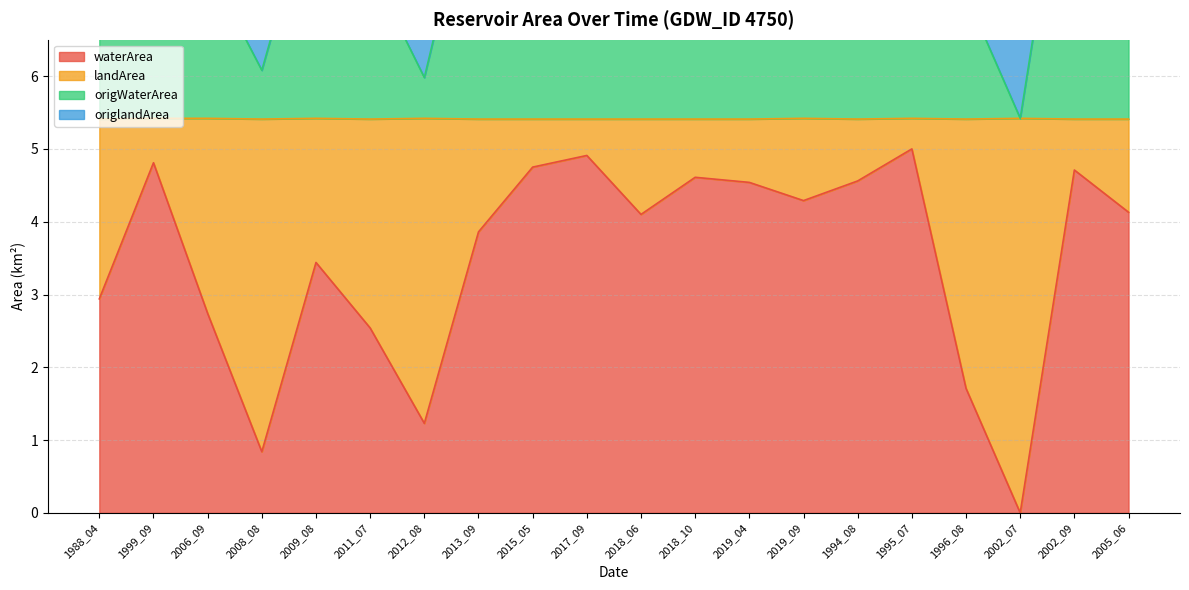

What is the sum of the origWaterArea values at 2002_09 and 1988_04?

18.2